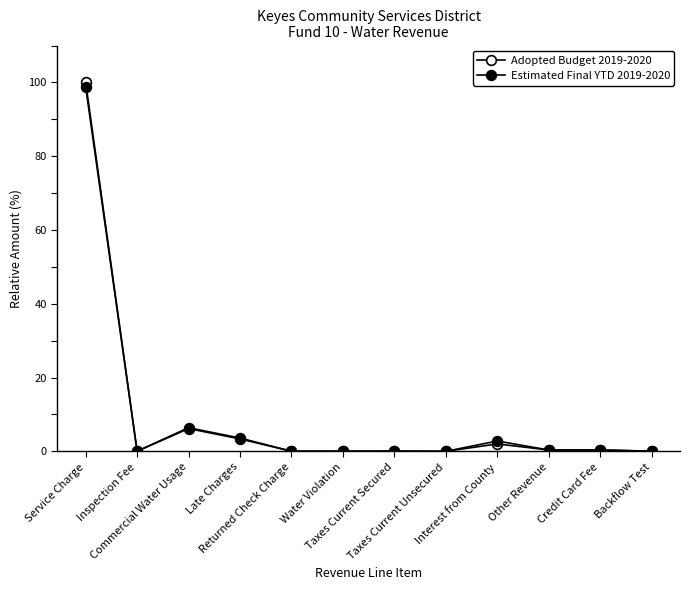

Is it true that Adopted Budget 2019-2020 equals 0.0 at Inspection Fee?

False